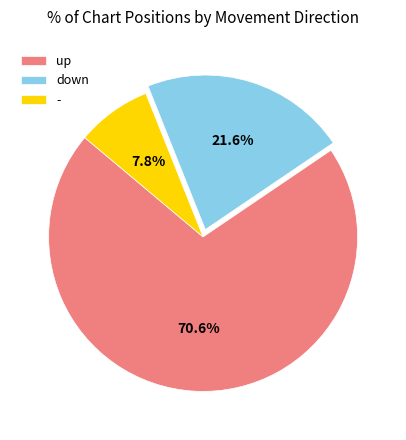

Which has a higher value, - or down?

down